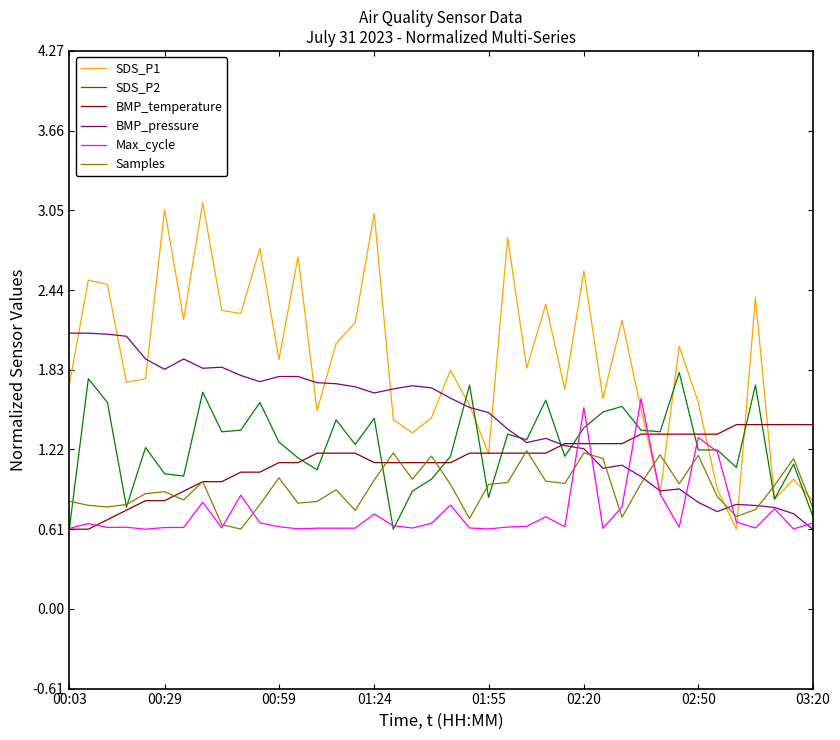

Rank the series by their maximum value, from highest to lowest.

SDS_P1, BMP_pressure, SDS_P2, Max_cycle, BMP_temperature, Samples